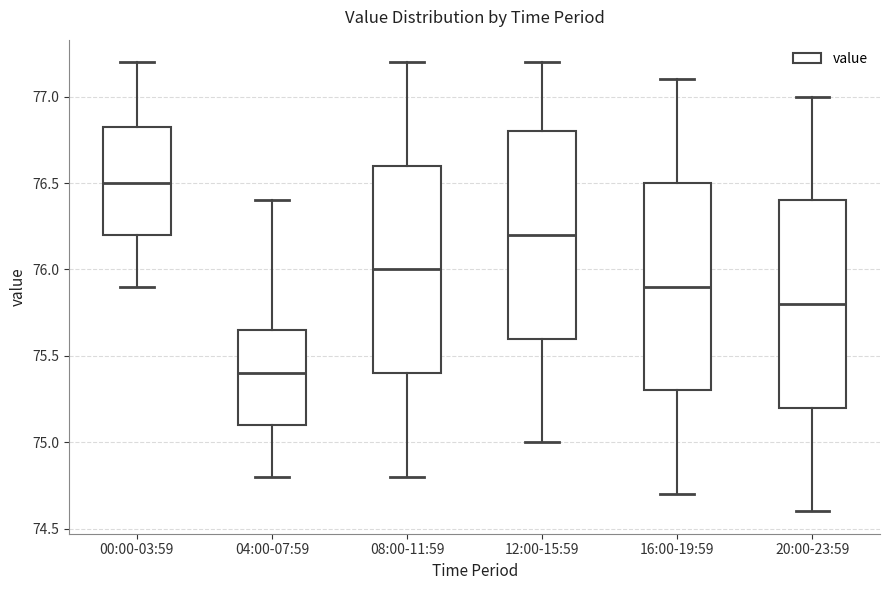

Reading left to right, read every box against the y-axis: the position of its median line, the range the box covers, and the ends of its whiskers. The values are not printed on the chart, so give them approximately, as read against the axis.

00:00-03:59: median 76.50, box 76.20 to 76.85, whiskers 75.90 to 77.20
04:00-07:59: median 75.40, box 75.10 to 75.65, whiskers 74.80 to 76.40
08:00-11:59: median 76.00, box 75.40 to 76.60, whiskers 74.80 to 77.20
12:00-15:59: median 76.20, box 75.60 to 76.80, whiskers 75.00 to 77.20
16:00-19:59: median 75.90, box 75.30 to 76.50, whiskers 74.70 to 77.10
20:00-23:59: median 75.80, box 75.20 to 76.40, whiskers 74.60 to 77.00